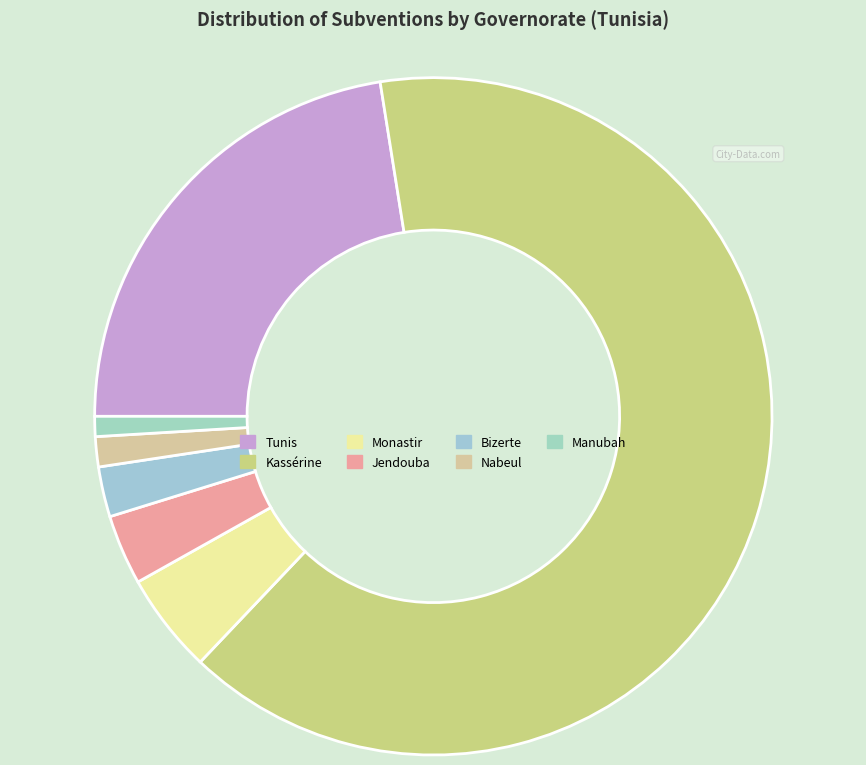

How many segments does this pie chart have?

7